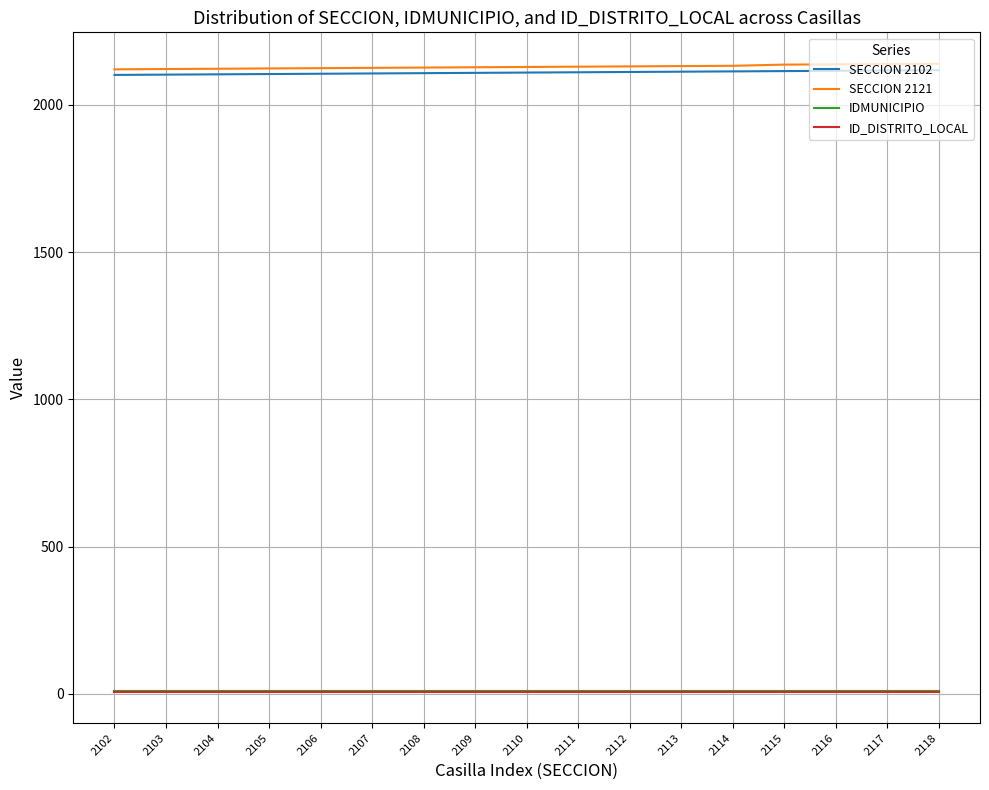

True or false: ID_DISTRITO_LOCAL has a value of 7 at 2103.

True